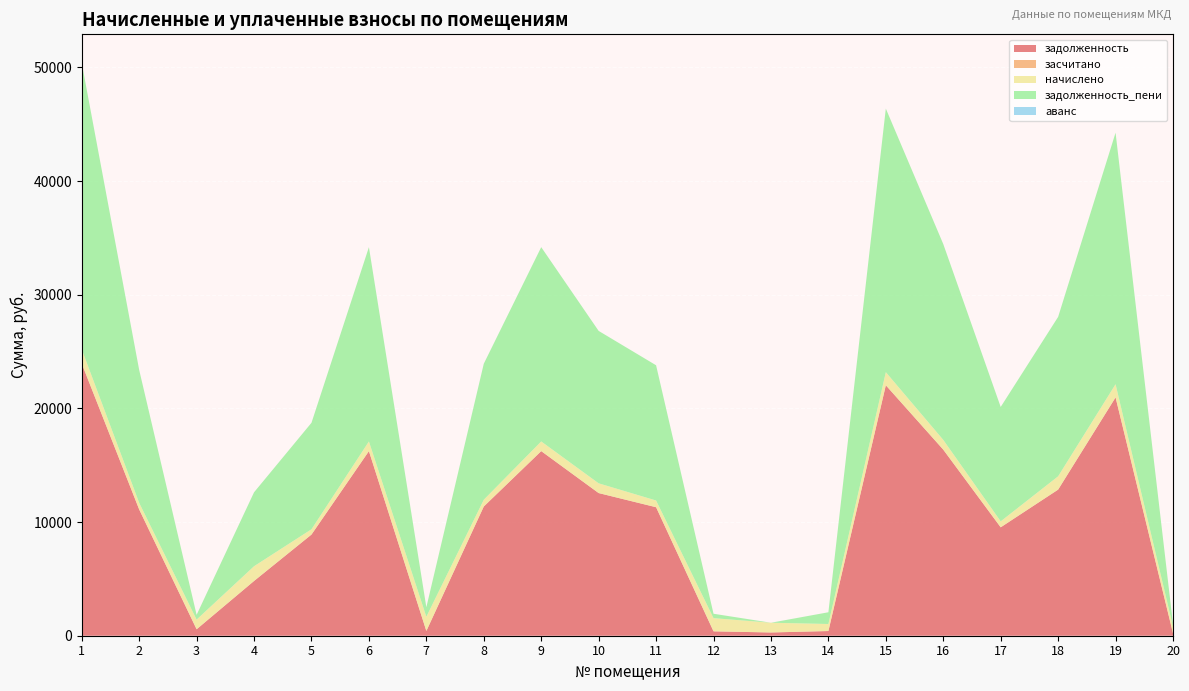

Reading left to right, extract all data points from this chart.

задолженность: 1=23940.7	2=11109.5	3=567.9	4=4817.4	5=8900.6	6=16242.0	7=417.9	8=11369.4	9=16242.0	10=12550.5	11=11304.5	12=386.7	13=285.8	14=412.8	15=22033.9	16=16372.0	17=9537.5	18=12854.6	19=20967.4	20=217.2
засчитано: 1=0.0	2=0.0	3=0.0	4=0.0	5=0.0	6=0.0	7=0.0	8=0.0	9=0.0	10=0.0	11=0.0	12=0.0	13=0.0	14=0.0	15=0.0	16=0.0	17=0.0	18=0.0	19=0.0	20=0.0
начислено: 1=1253.6	2=581.7	3=850.5	4=1296.2	5=466.1	6=850.5	7=1253.6	8=595.4	9=850.5	10=857.3	11=592.0	12=1160.1	13=857.3	14=619.2	15=1153.8	16=857.3	17=525.6	18=1170.3	19=1160.1	20=593.6
задолженность_пени: 1=25194.4	2=11691.2	3=419.8	4=6504.4	5=9366.7	6=17092.5	7=835.5	8=11964.8	9=17092.5	10=13407.8	11=11896.4	12=386.7	13=0.0	14=1032.0	15=23187.7	16=17229.3	17=10063.1	18=14024.9	19=22127.5	20=216.9
аванс: 1=0.0	2=0.0	3=0.0	4=0.0	5=0.0	6=0.0	7=0.0	8=0.0	9=0.0	10=0.0	11=0.0	12=0.0	13=0.0	14=0.0	15=0.0	16=0.0	17=0.0	18=0.0	19=0.0	20=0.0